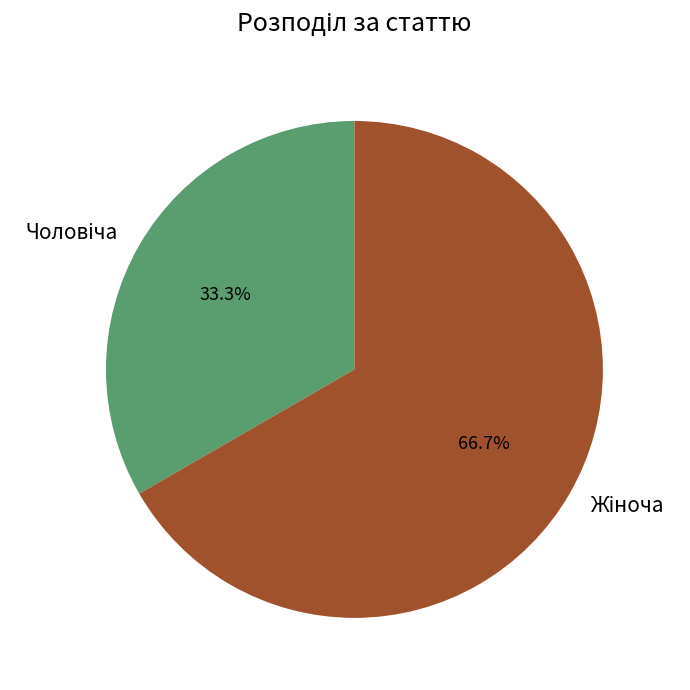

How many slices are in this pie chart?

2